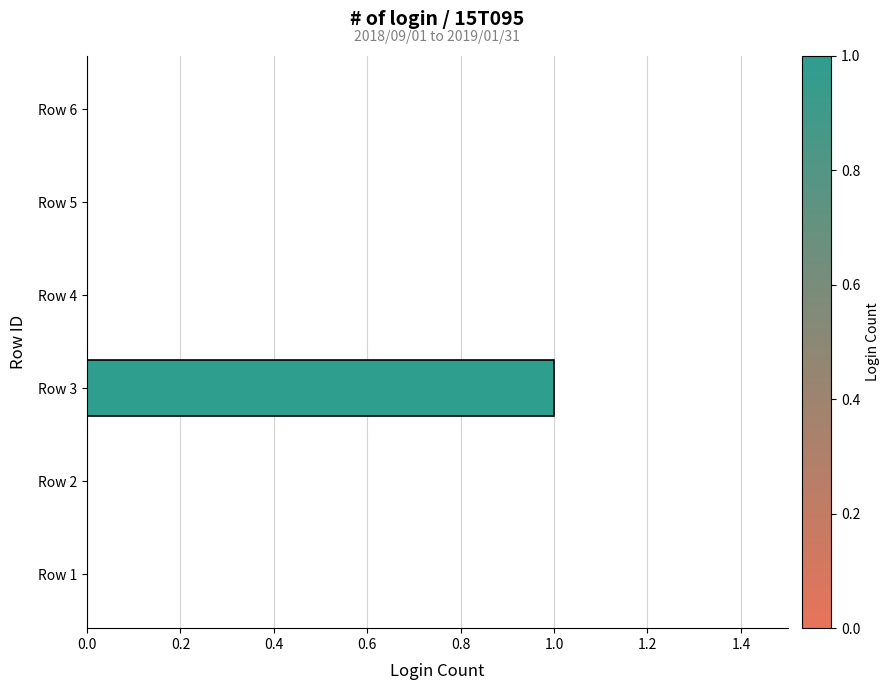

True or false: the data shows -1 at Row 2.

False